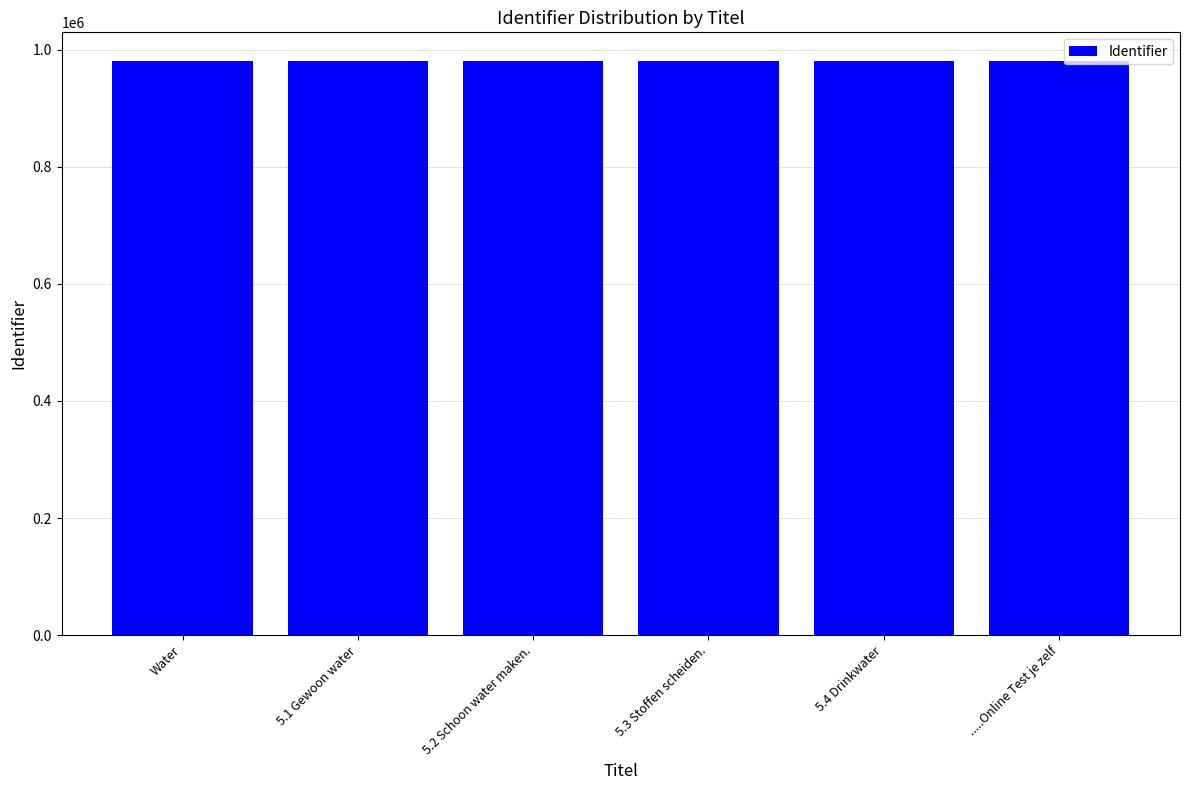

What is the change in value from Water to 5.3 Stoffen scheiden.?

+3